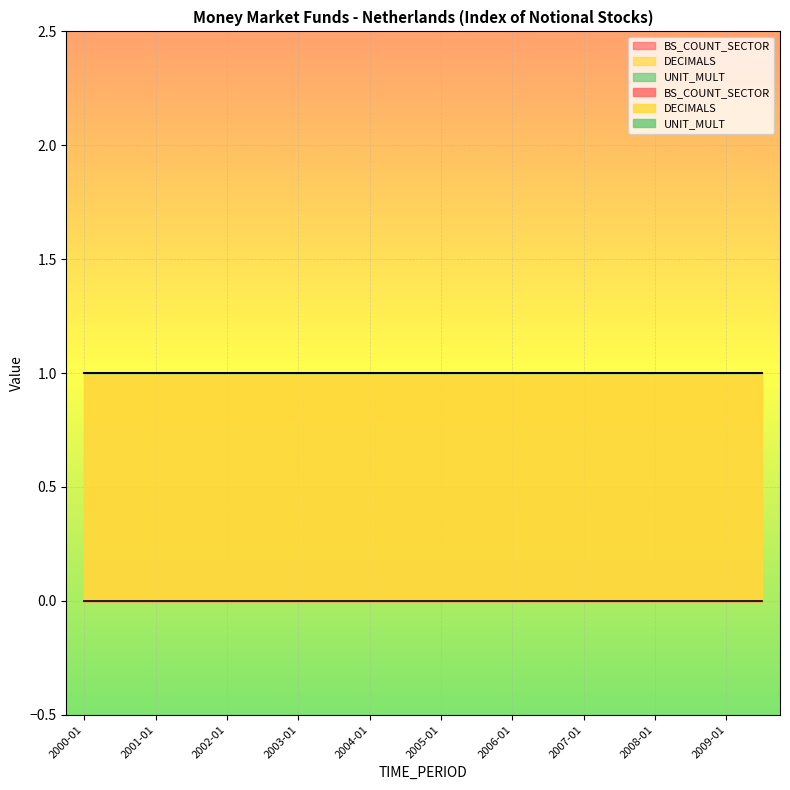

Rank the series at 2003-07 from highest to lowest value.

DECIMALS, BS_COUNT_SECTOR, UNIT_MULT